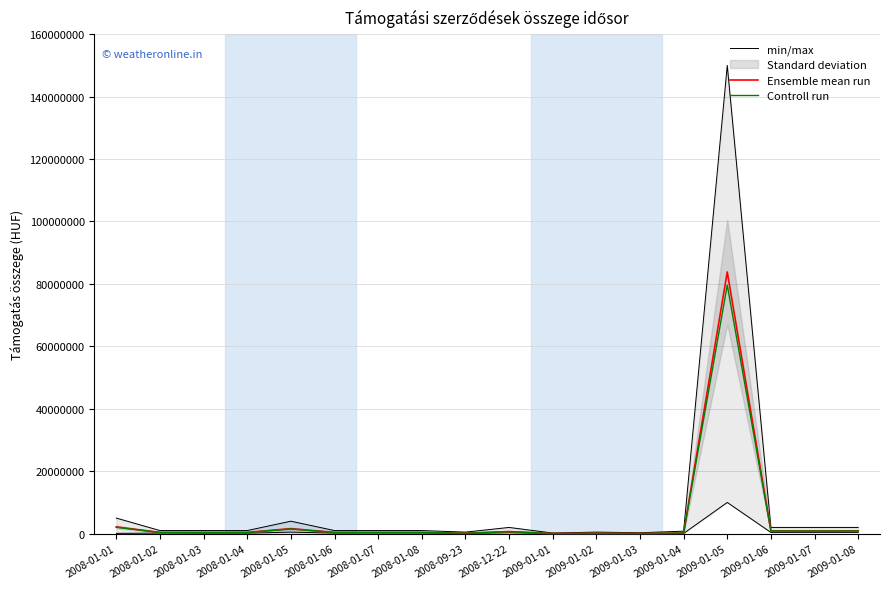

Reading left to right, transcribe all the data shown in this chart.

min/max: 5000000.0	1000000.0	1000000.0	1000000.0	4000000.0	1000000.0	1000000.0	1000000.0	500000.0	2000000.0	200000.0	500000.0	300000.0	800000.0	150000000.0	2000000.0	2000000.0	2000000.0
Ensemble mean run: 2160000.0	402600.0	402600.0	402600.0	1600000.0	402600.0	402600.0	402600.0	156000.0	672000.0	51600.0	120000.0	80000.0	217000.0	83832000.0	913281.0	891370.0	913281.0
Controll run: 2052000.0	382470.0	382470.0	382470.0	1520000.0	382470.0	382470.0	382470.0	148200.0	638400.0	49020.0	114000.0	76000.0	206150.0	79640400.0	867616.9	846801.5	867616.9